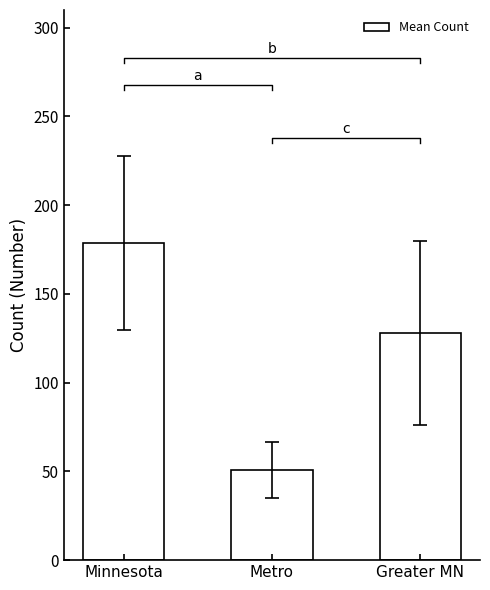

How many bars are there in total?

3